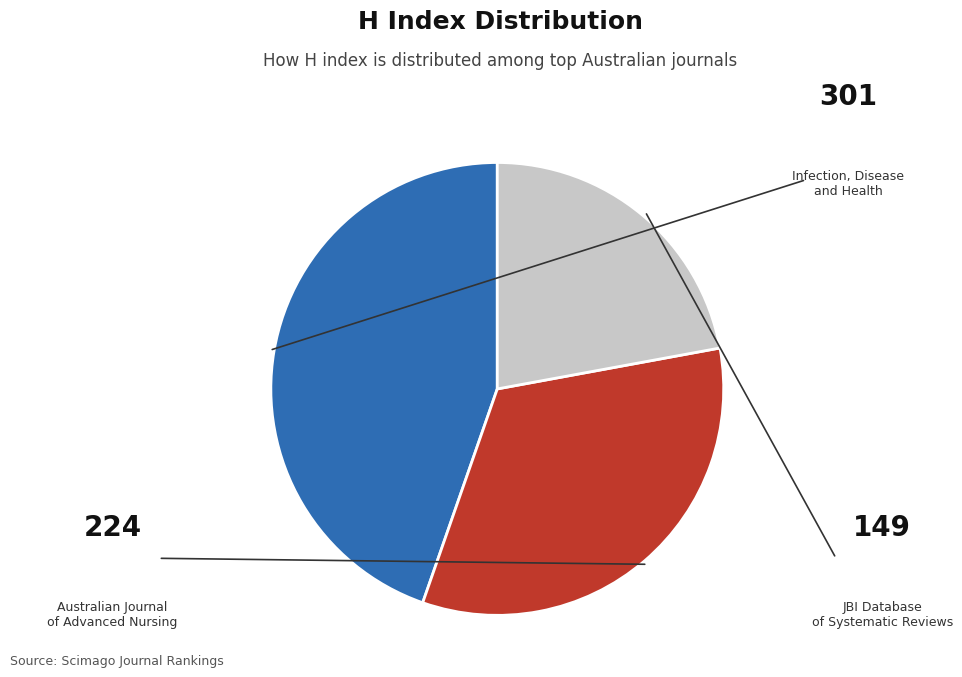

To the nearest percent, what is the difference between the largest and smallest slice percentages?

23%